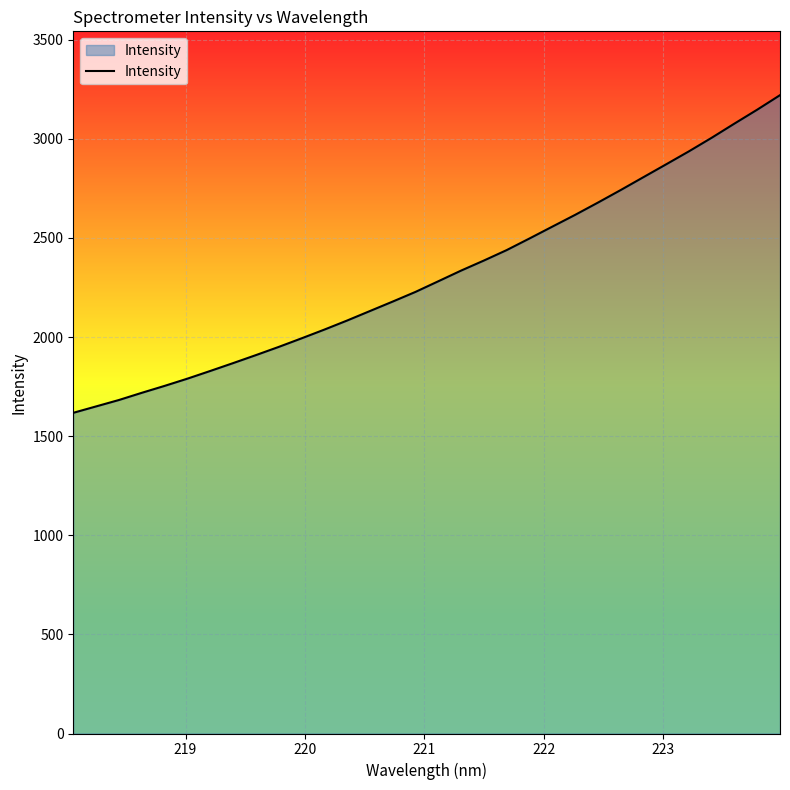

How many series are shown in this chart?

1